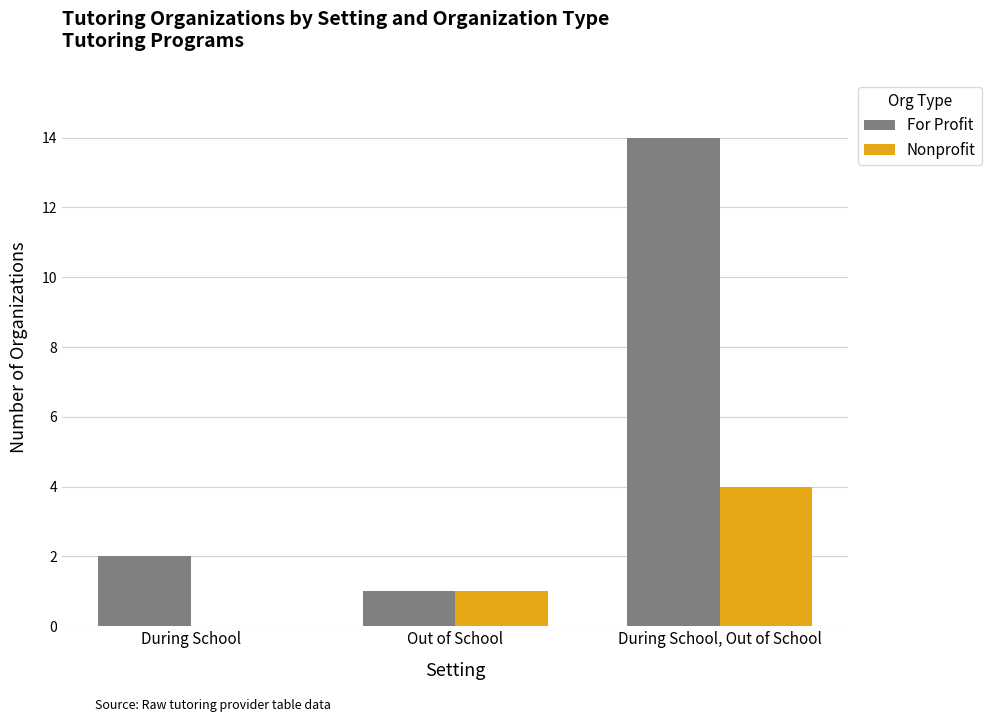

Where is For Profit nearest to the value 7?

During School